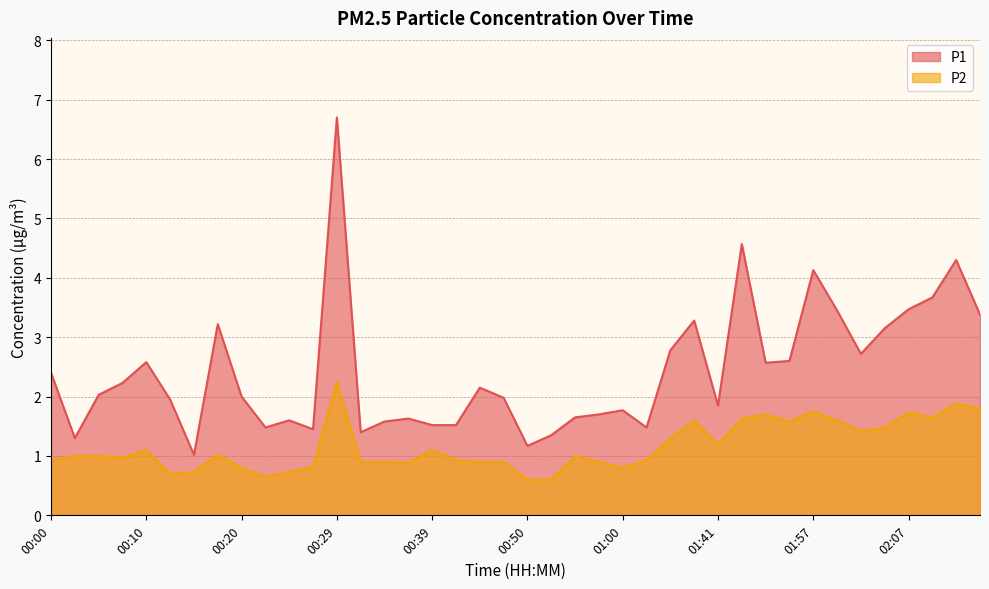

What is the label of the 6th point from the right?

02:02